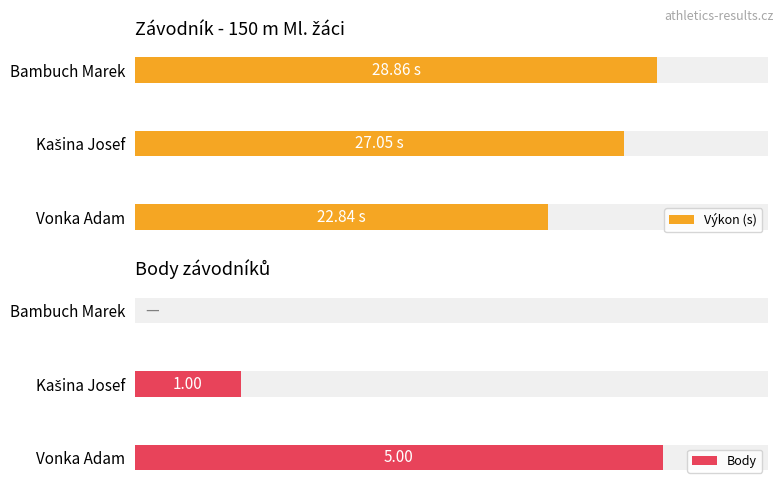

At how many categories does at least one series exceed 3?

3